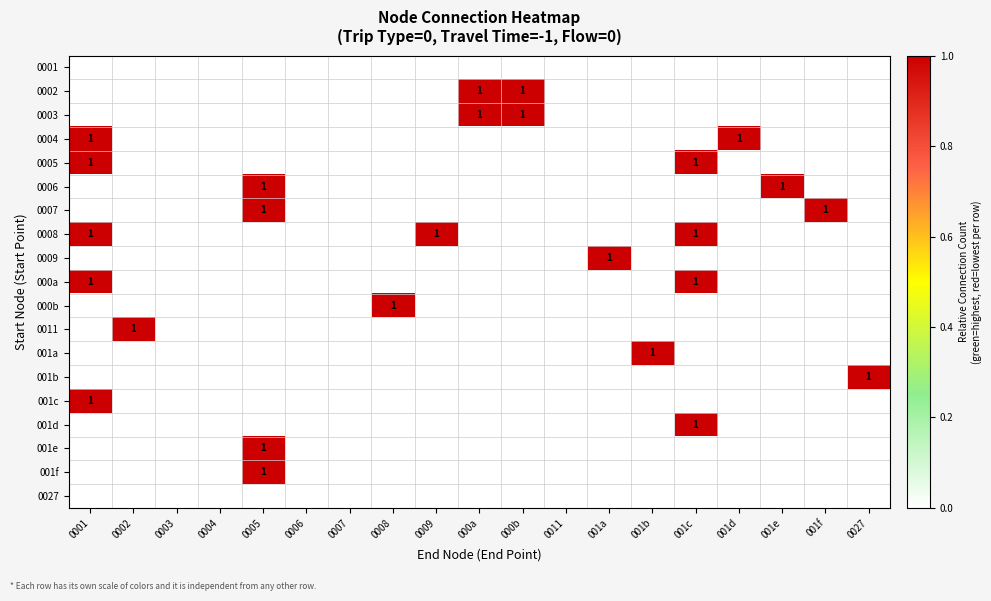

Is it true that 0004 equals 2 at 0001?

False